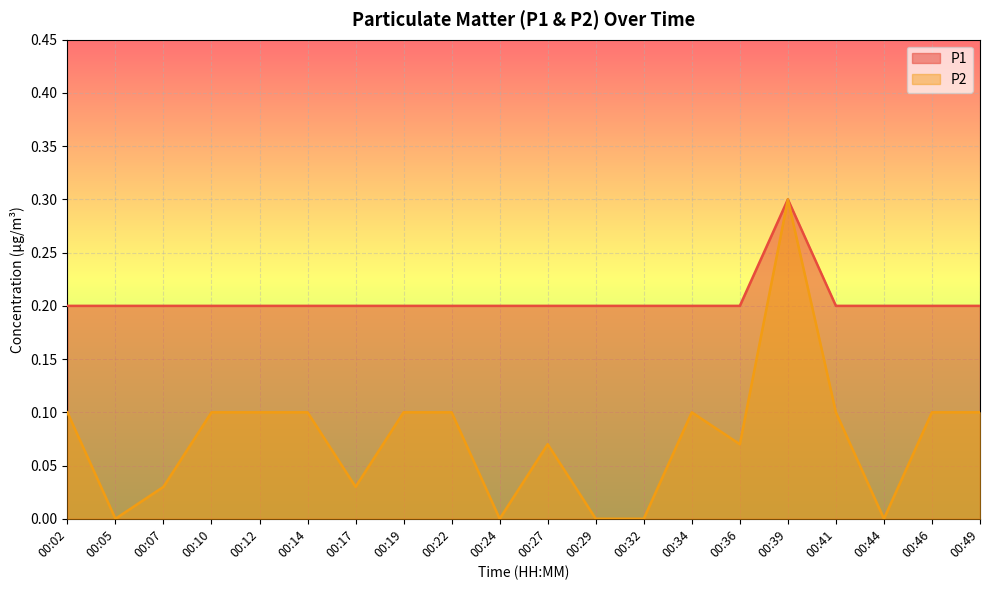

What is the value of the P2 point at the 20th from the left?

0.1